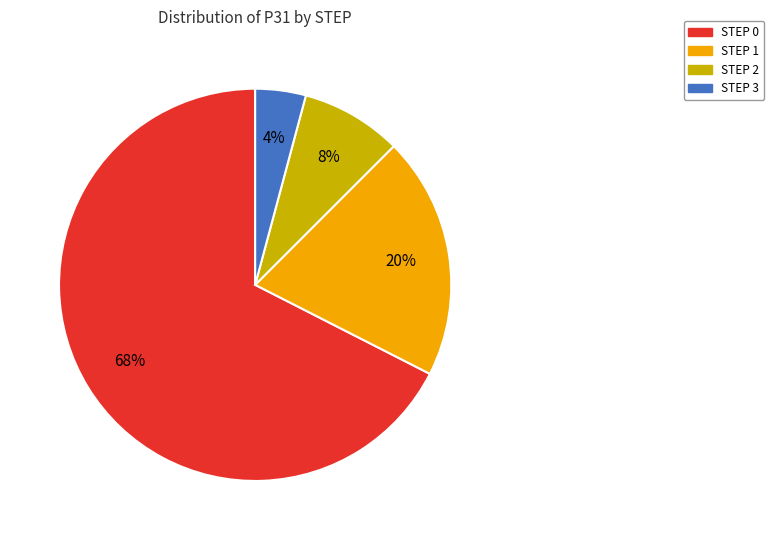

True or false: STEP 2 accounts for 21% of the total.

False